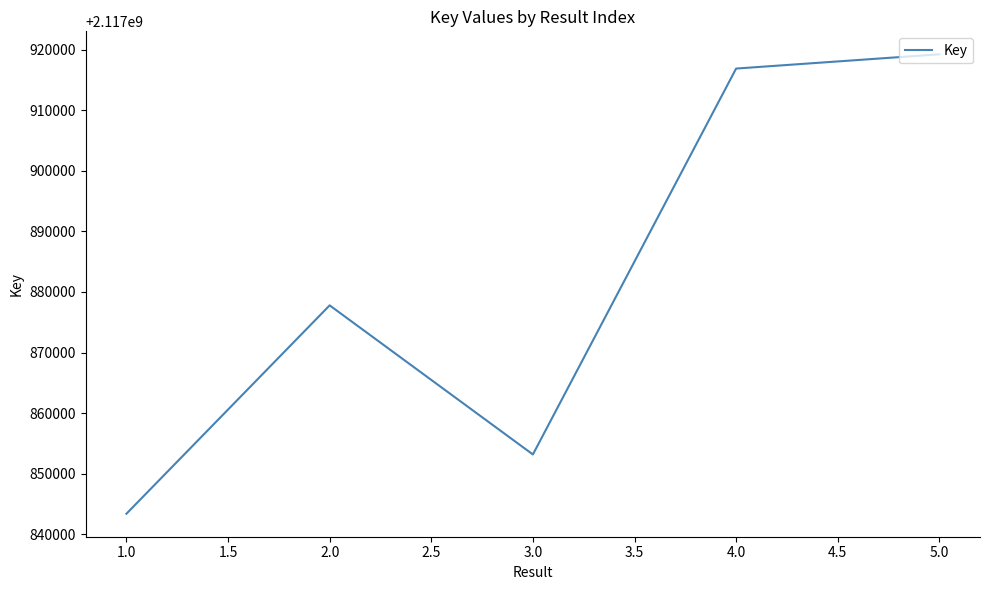

Does the chart have visible grid lines?

No